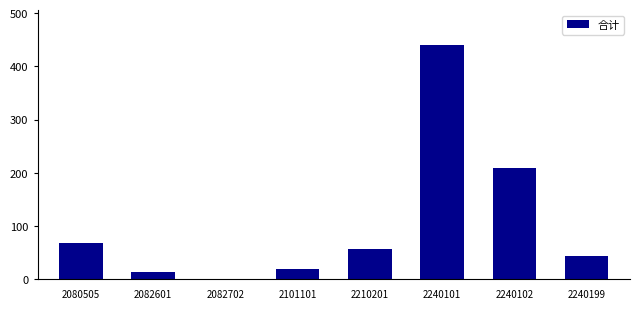

What is the average value?

106.6